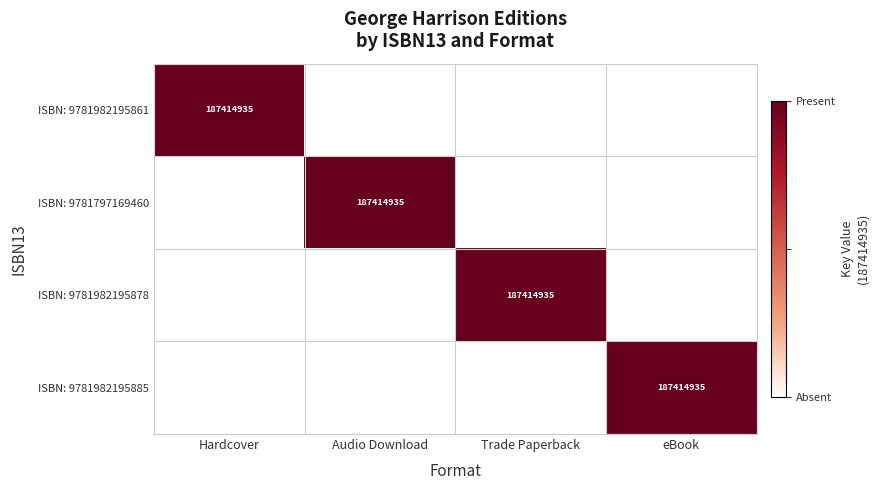

Is it true that ISBN: 9781797169460 equals 187414935 at Audio Download?

True